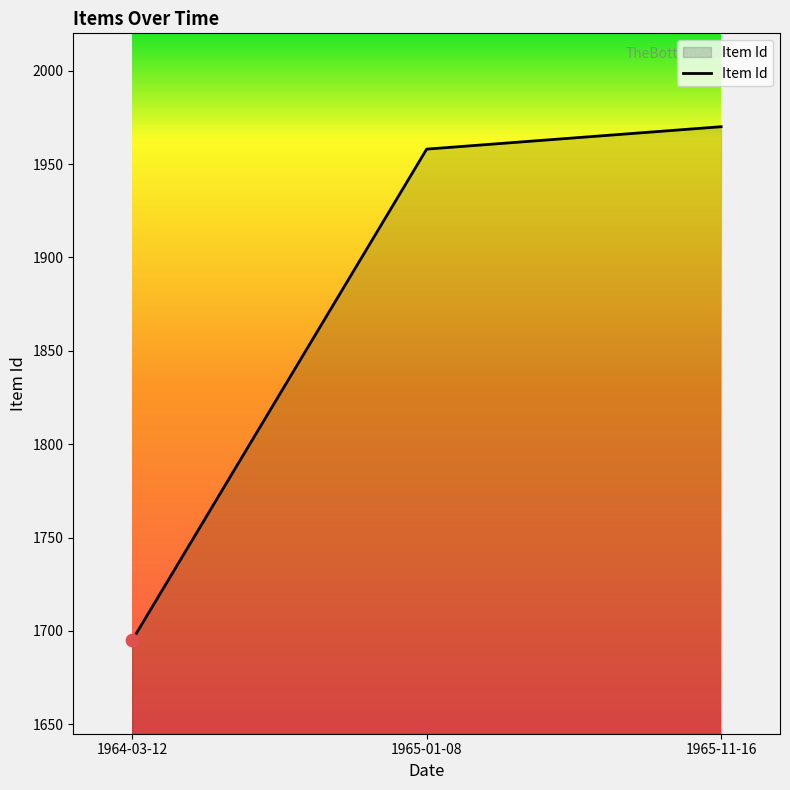

Between 1965-01-08 and 1965-11-16, which is larger?

1965-11-16